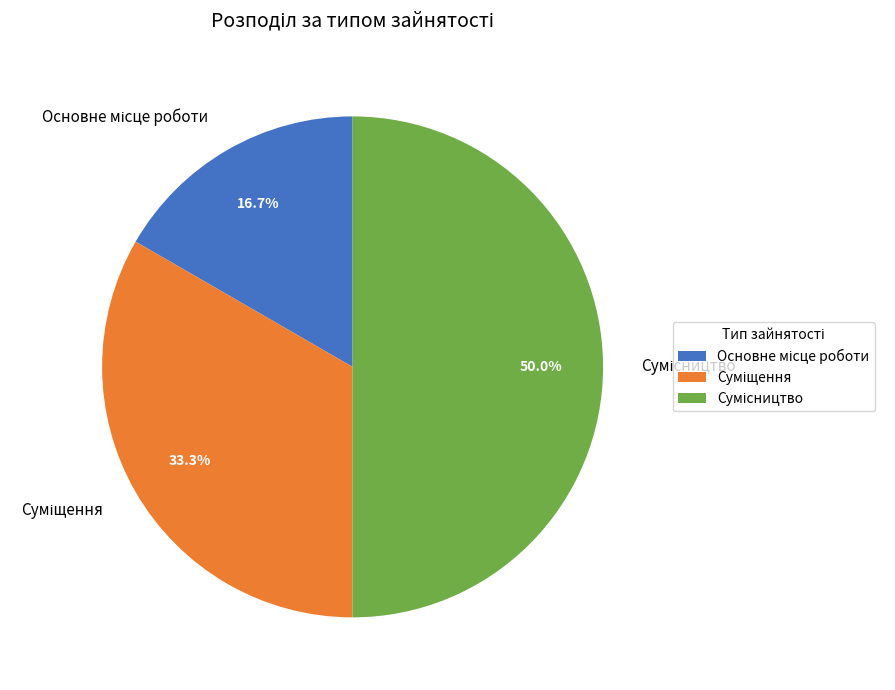

To the nearest percent, what is the difference between the Сумісництво and Суміщення slice percentages?

17%